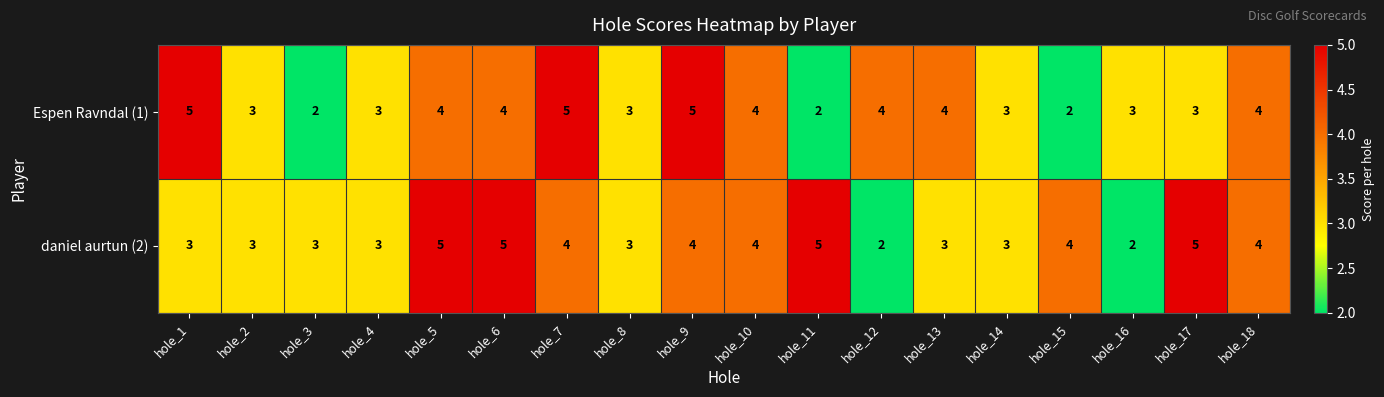

Rank the series by their average value, from lowest to highest.

Espen Ravndal (1), daniel aurtun (2)